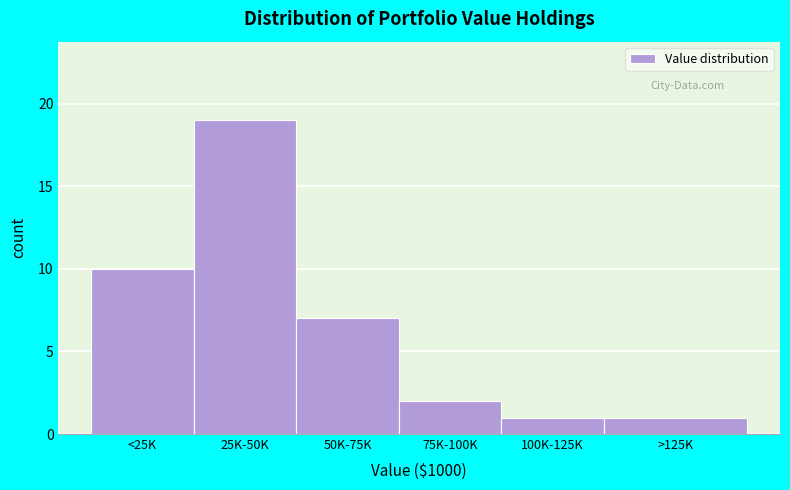

Reading left to right, what are all the values shown in this chart?

10	19	7	2	1	1